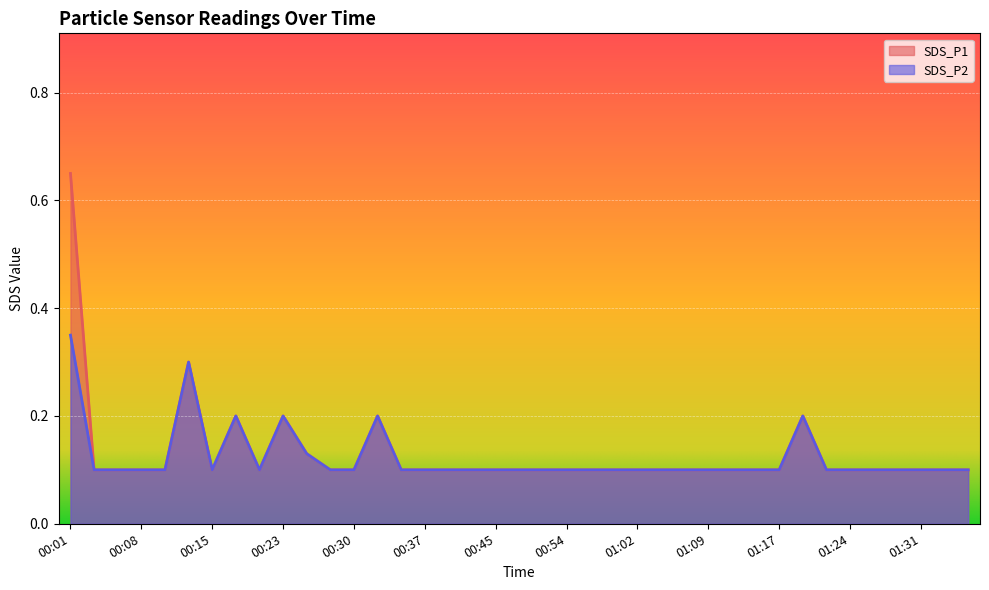

True or false: SDS_P2 has more than 0 interior local peaks.

True